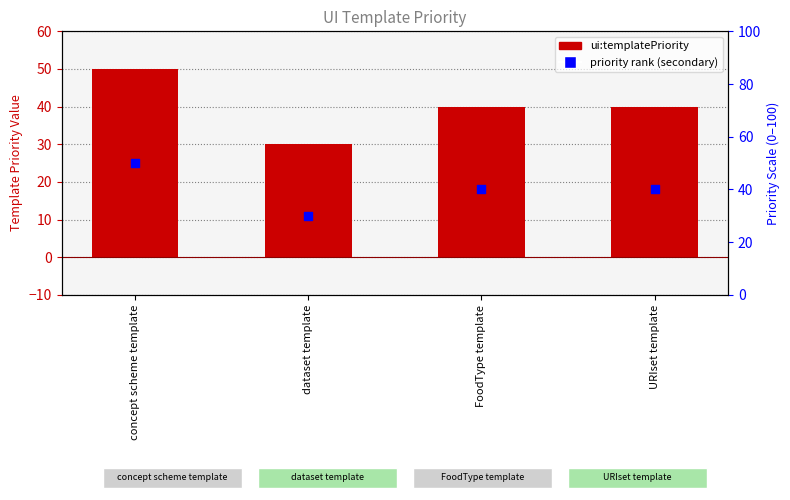

At how many categories does at least one series exceed 38?

3